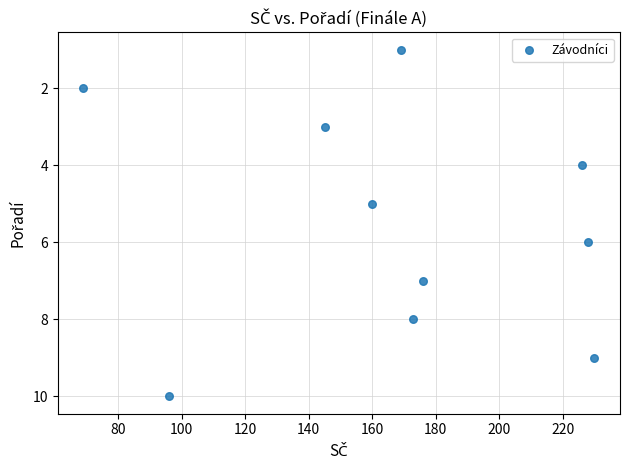

What is the average Y value?

6